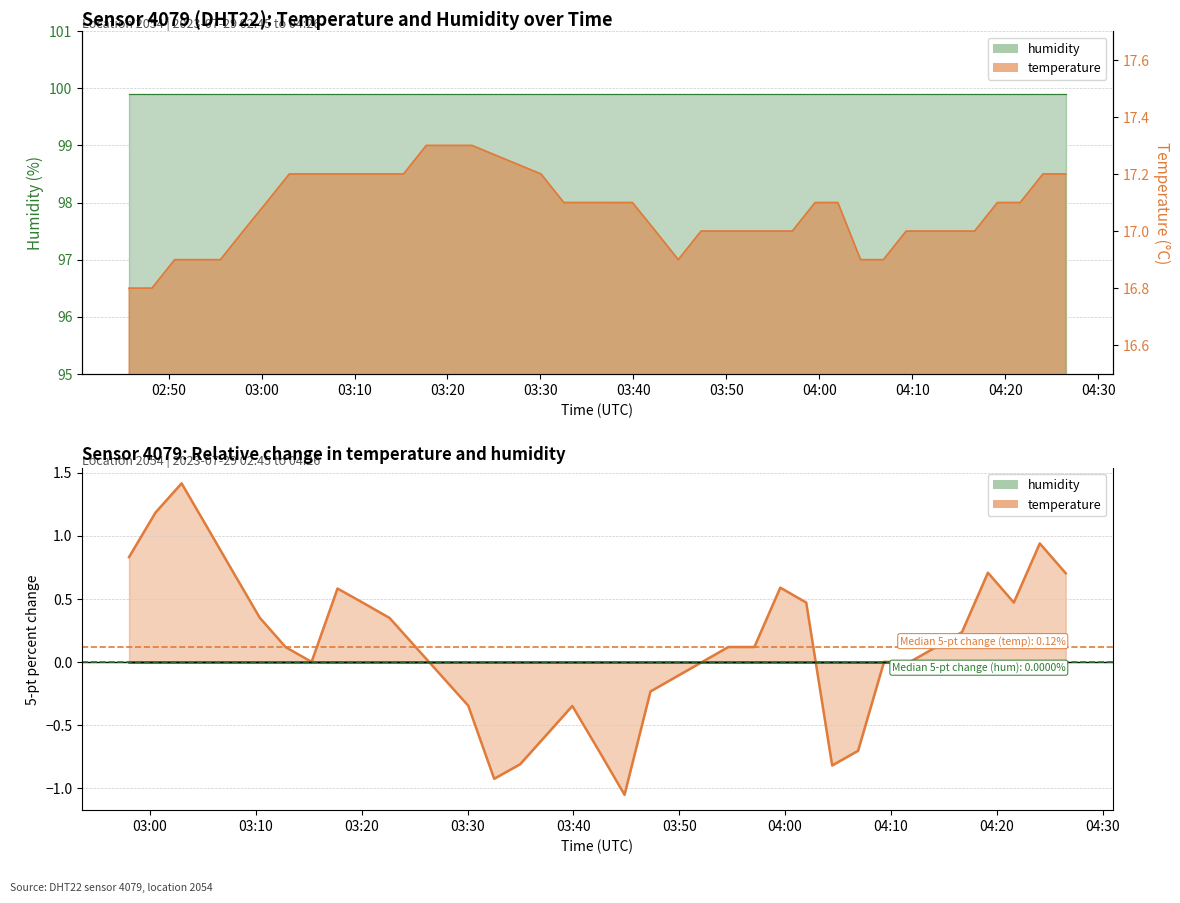

What is the ratio of the value at 2023-07-29T04:26:31 to the value at 2023-07-29T04:21:37?

1.0